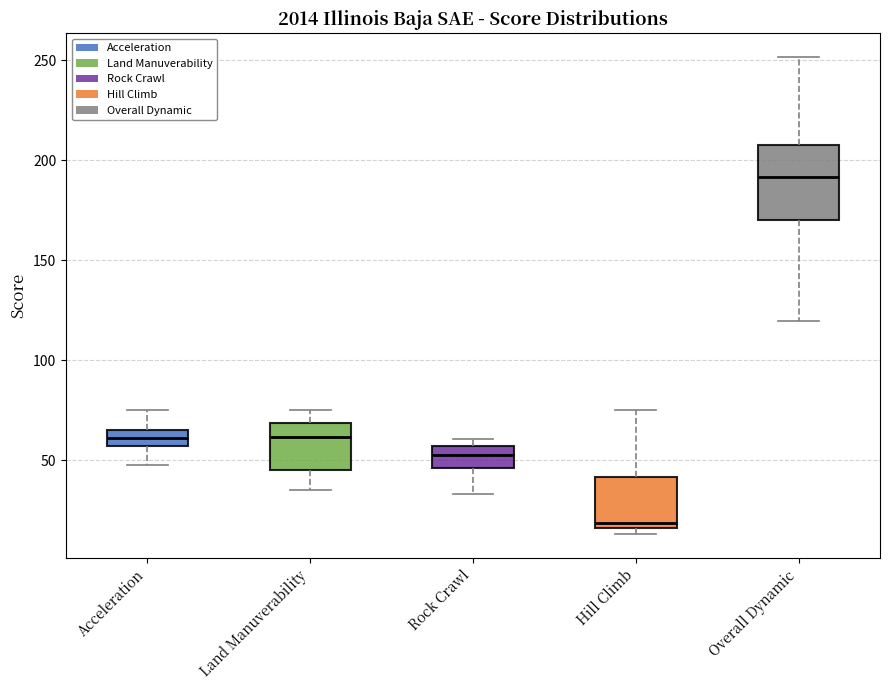

Where does the median line of the box for Overall Dynamic sit on the y-axis? The values are not printed on the chart, so give them approximately, as read against the axis.

190